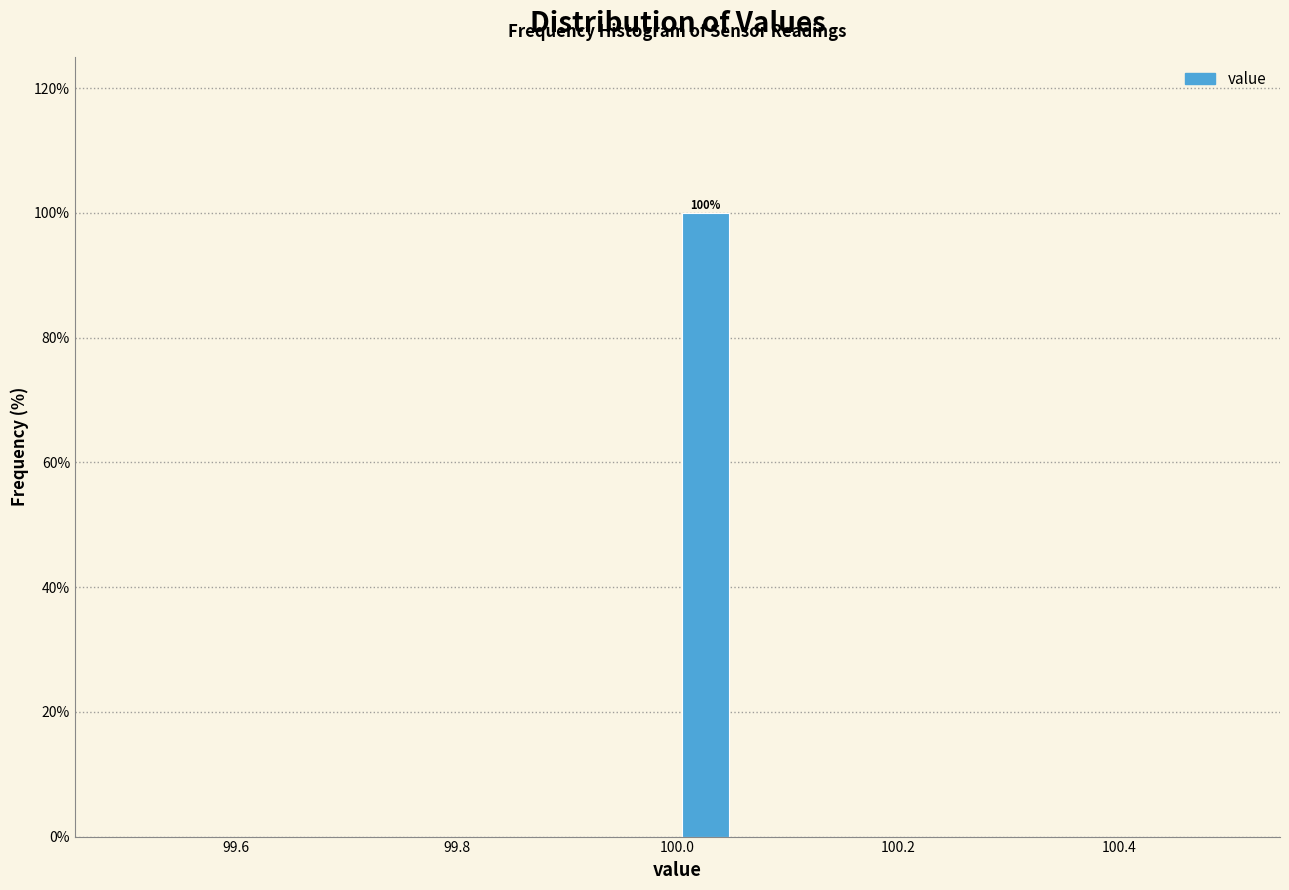

Read against the x-axis, roughly where is the centre of the tallest bar?

100.02